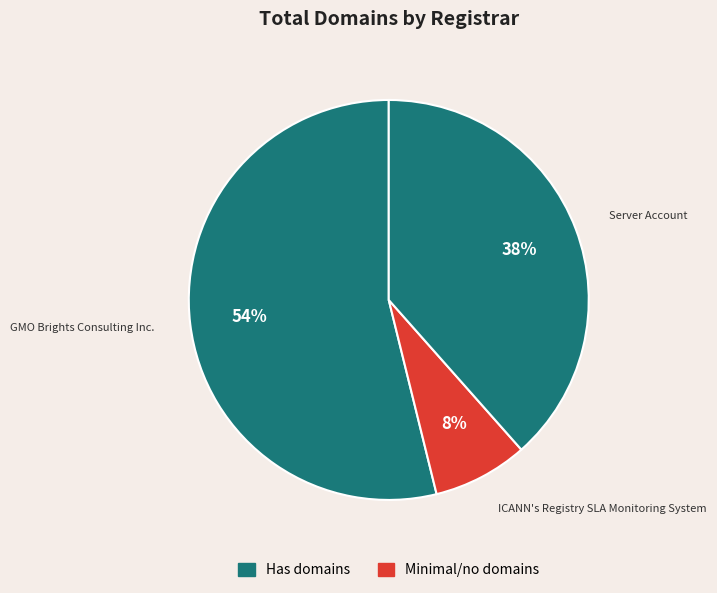

Rank the categories by value from lowest to highest.

ICANN's Registry SLA Monitoring System, Server Account, GMO Brights Consulting Inc.